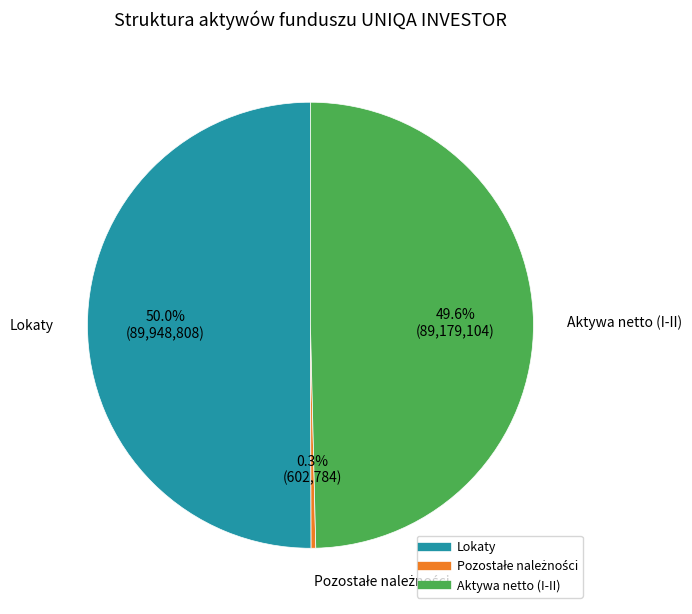

Which slice represents more than half of the pie?

Lokaty